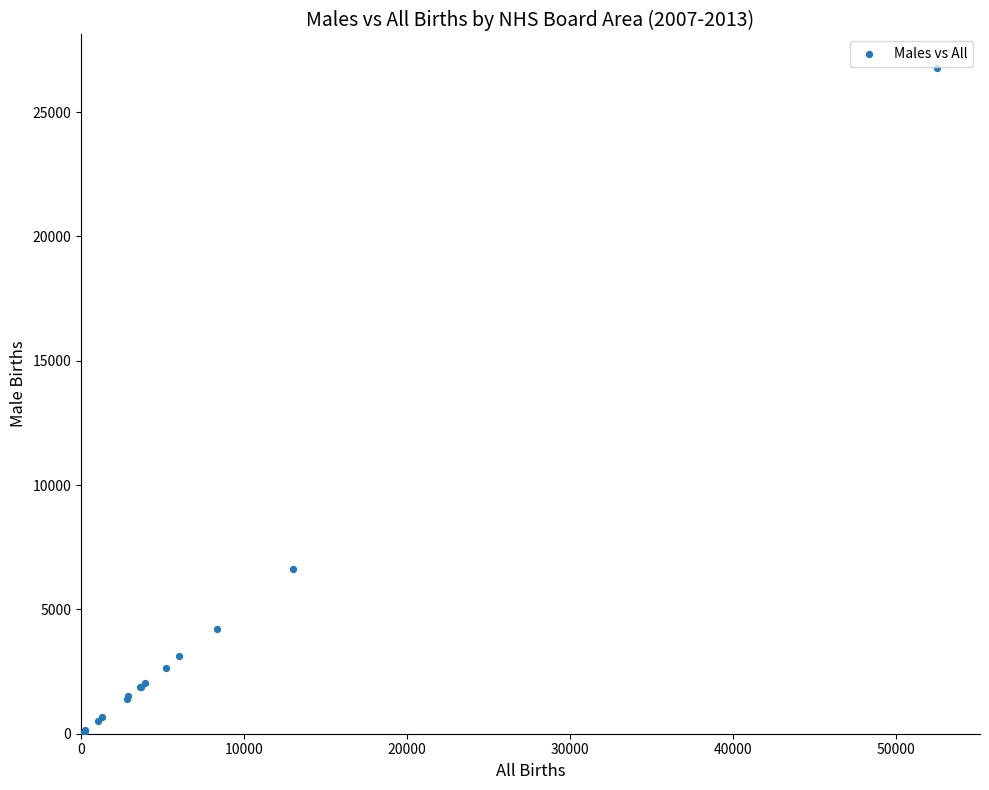

What Y value in the scatter plot is closest to 13433?

6625